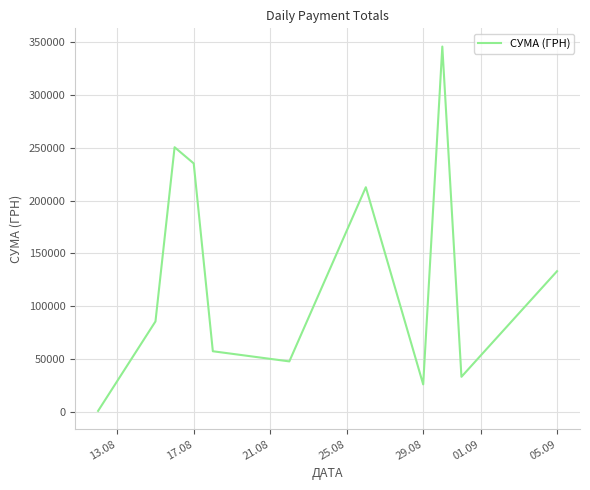

What is the maximum value shown in the chart?

345687.3